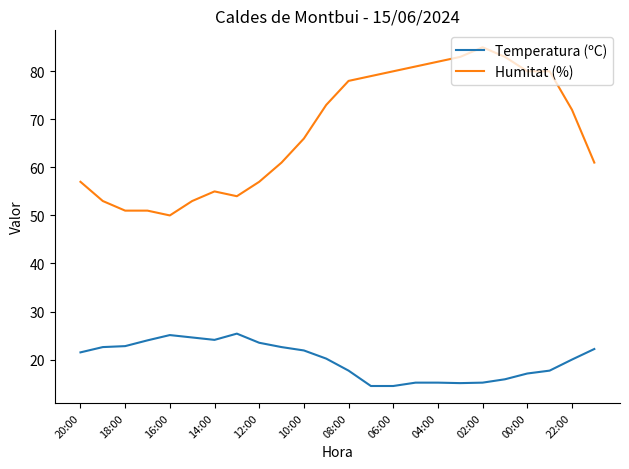

What is the minimum value for Temperatura (ºC)?

14.5